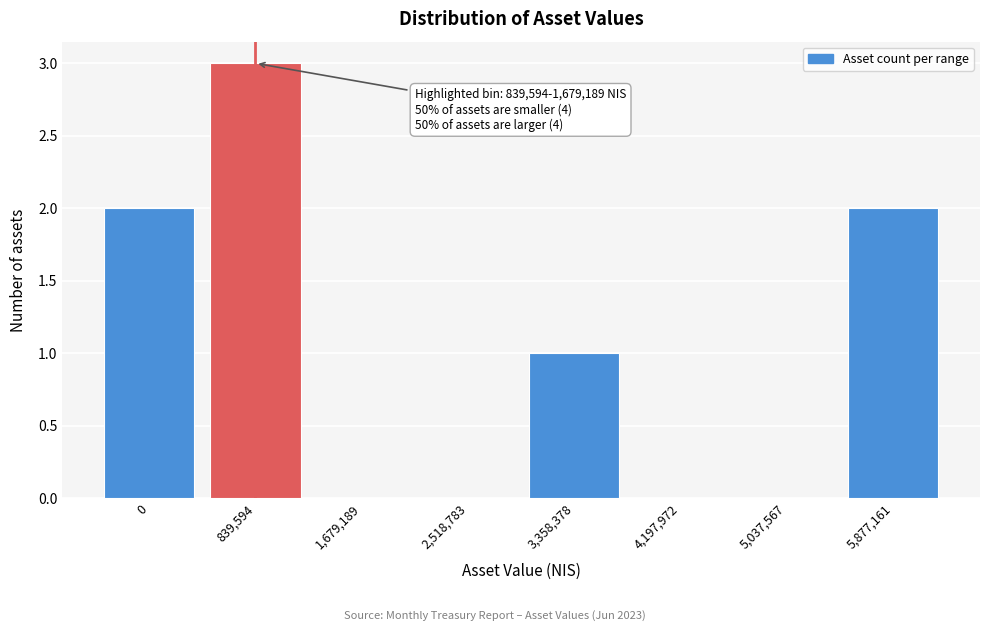

Reading left to right, transcribe all the data shown in this chart.

0=2	839,594=3	1,679,189=0	2,518,783=0	3,358,378=1	4,197,972=0	5,037,567=0	5,877,161=2